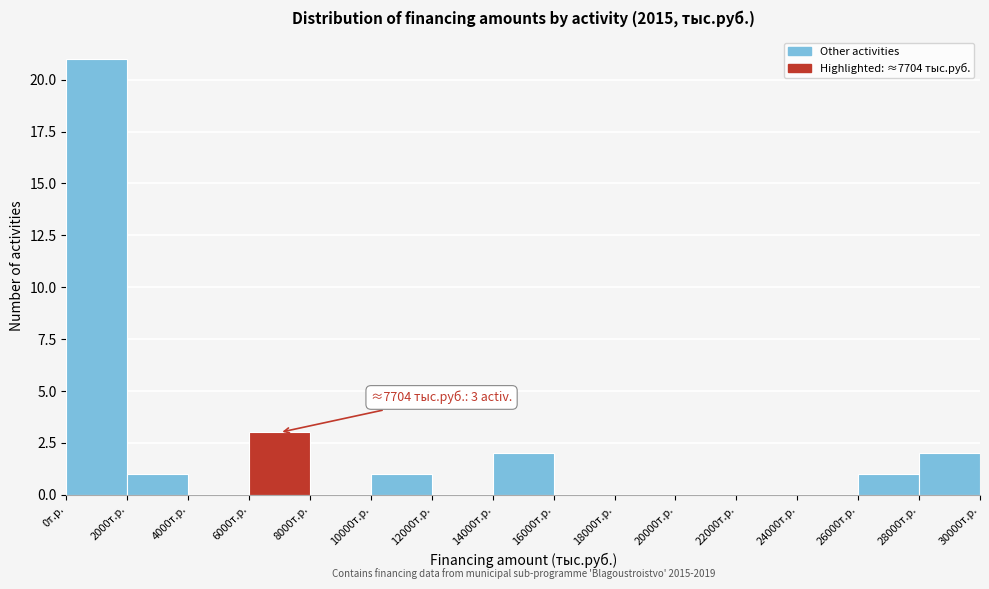

Over which range of the x-axis is the bar tallest?

0 to 2000